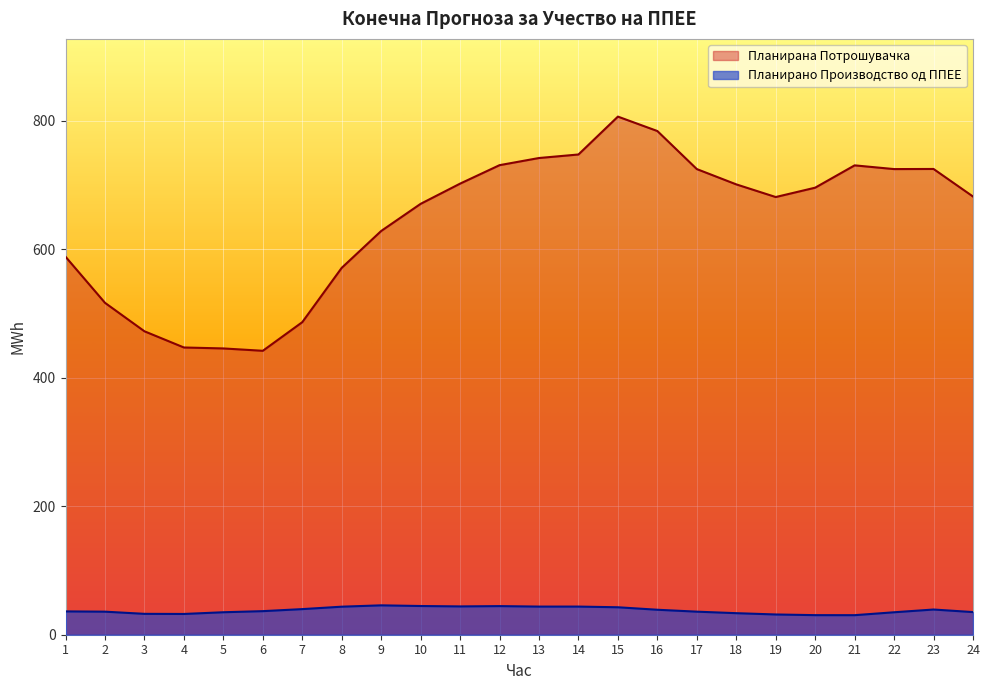

Read the Планирано Производство од ППЕЕ value at 13.

43.8